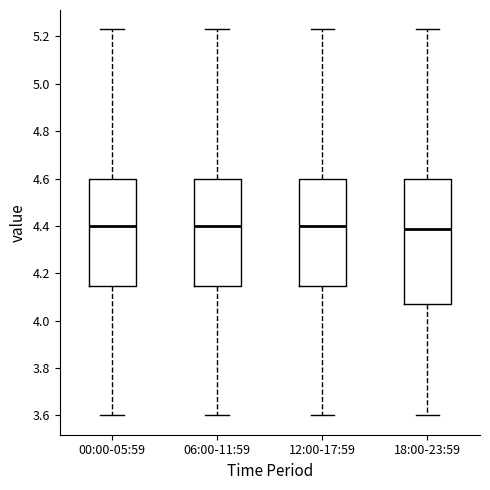

Where does the lower whisker of the box for 00:00-05:59 end on the y-axis? The values are not printed on the chart, so give them approximately, as read against the axis.

3.60